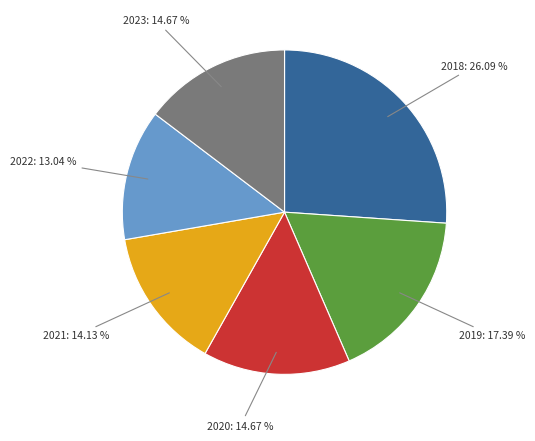

Does any single category account for the majority?

No